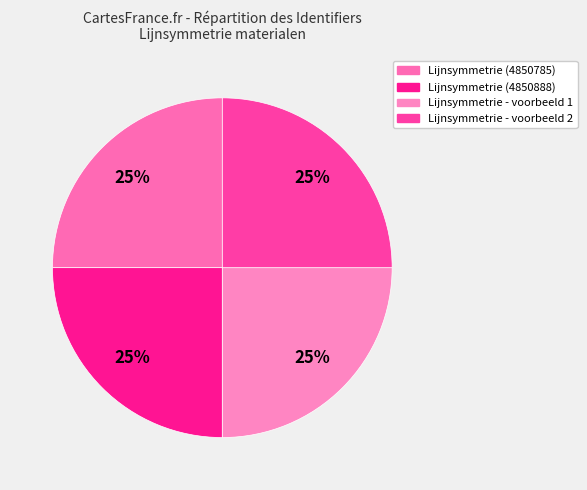

Does Lijnsymmetrie (4850888) account for over 50% of the chart?

No